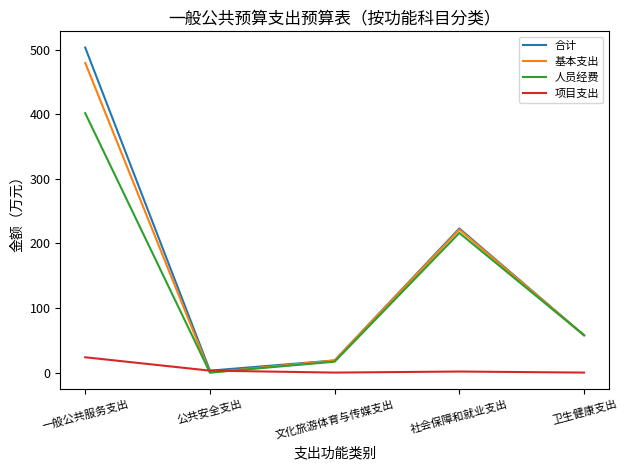

The 人员经费 series shows -132.9 at 公共安全支出. True or false?

False